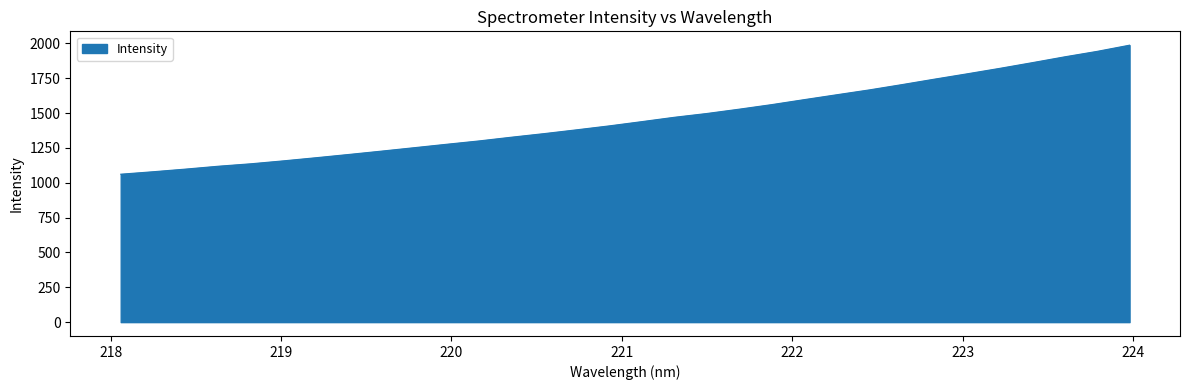

Reading left to right, list all the values displayed in this chart.

1061.1	1078.9	1097.9	1118.5	1136.0	1157.0	1179.5	1202.8	1226.6	1251.1	1275.7	1299.8	1326.7	1352.3	1379.6	1407.8	1438.2	1469.4	1496.7	1527.8	1560.6	1596.3	1631.4	1666.1	1703.9	1743.1	1781.2	1820.2	1861.1	1903.0	1942.2	1986.8